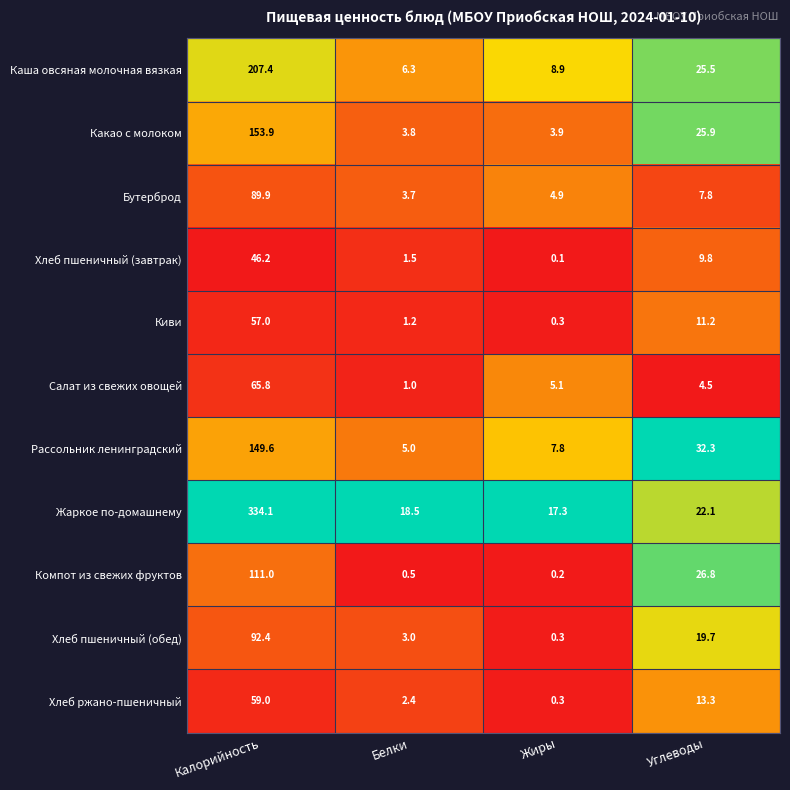

True or false: Киви has a value of 57.0 at Калорийность.

True